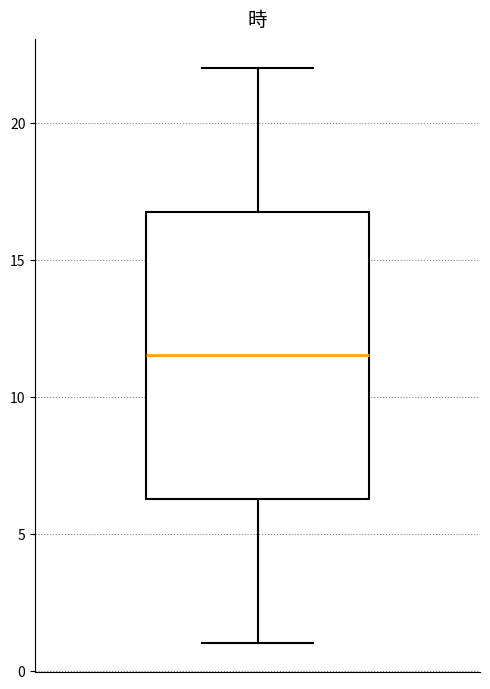

Read this box plot against the y-axis: the position of the median line, the range covered by the box, and the ends of both whiskers. The values are not printed on the chart, so give them approximately, as read against the axis.

median 11.5, box 6.5 to 17.0, whiskers 1.0 to 22.0